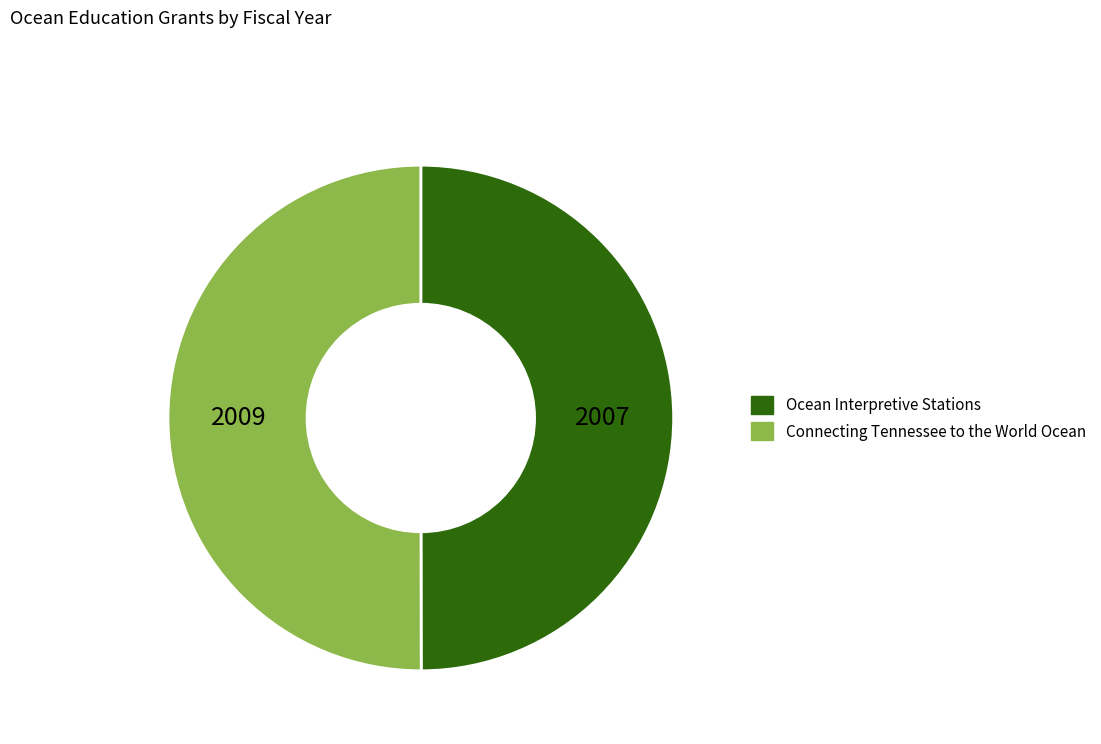

Do Connecting Tennessee to the World Ocean and Ocean Interpretive Stations together represent more than half of the pie?

Yes